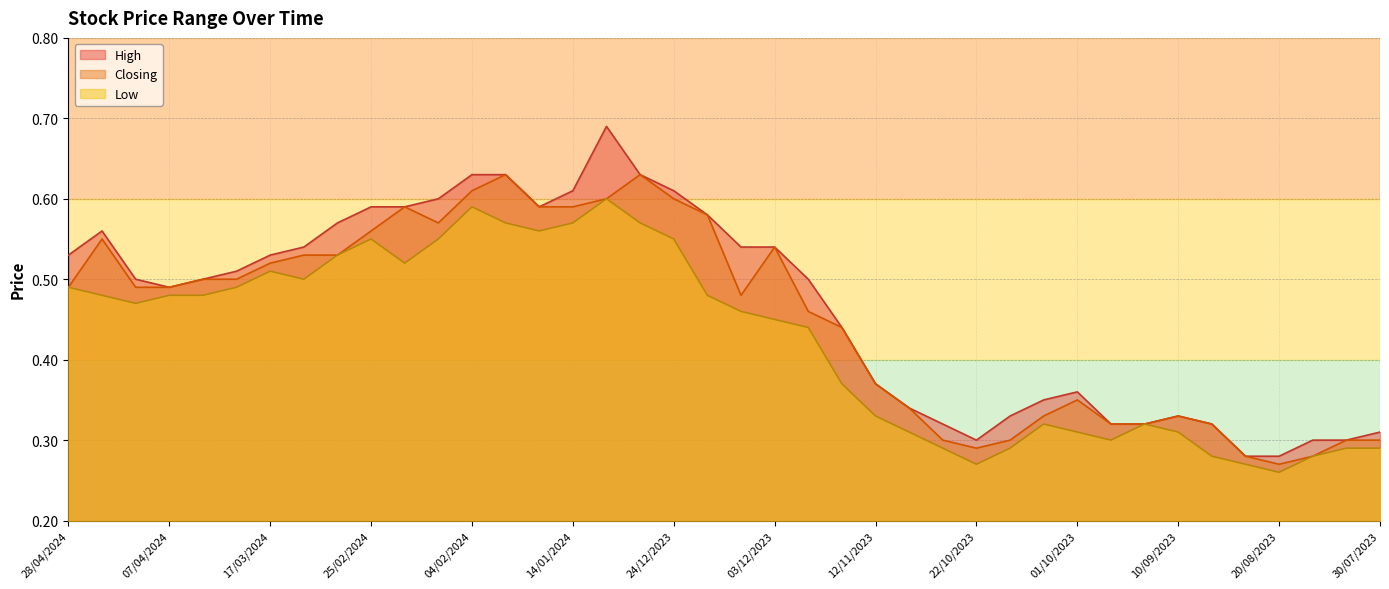

What is the label of the 25th point from the left?

12/11/2023